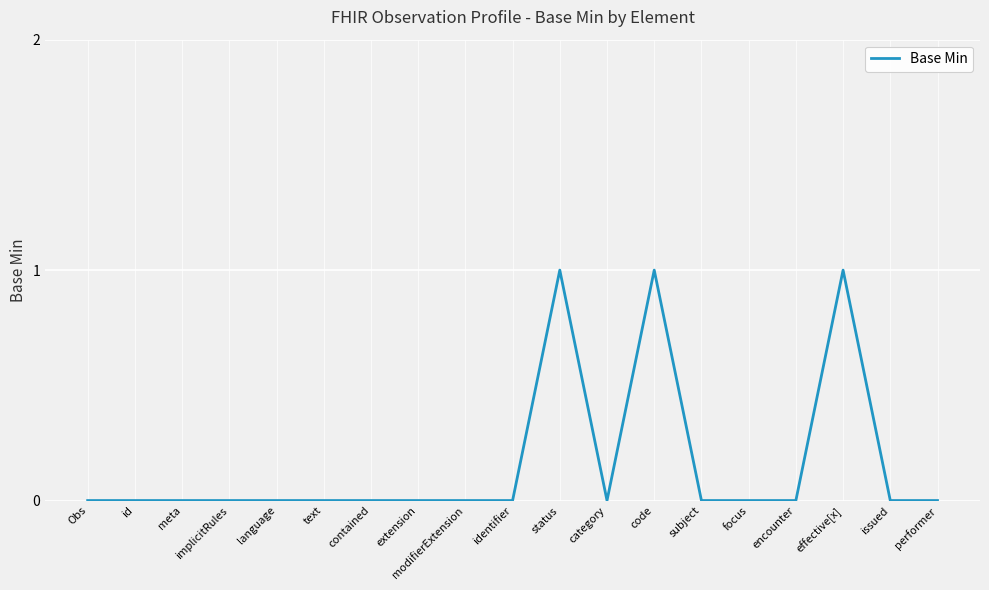

Which has a higher value, modifierExtension or status?

status